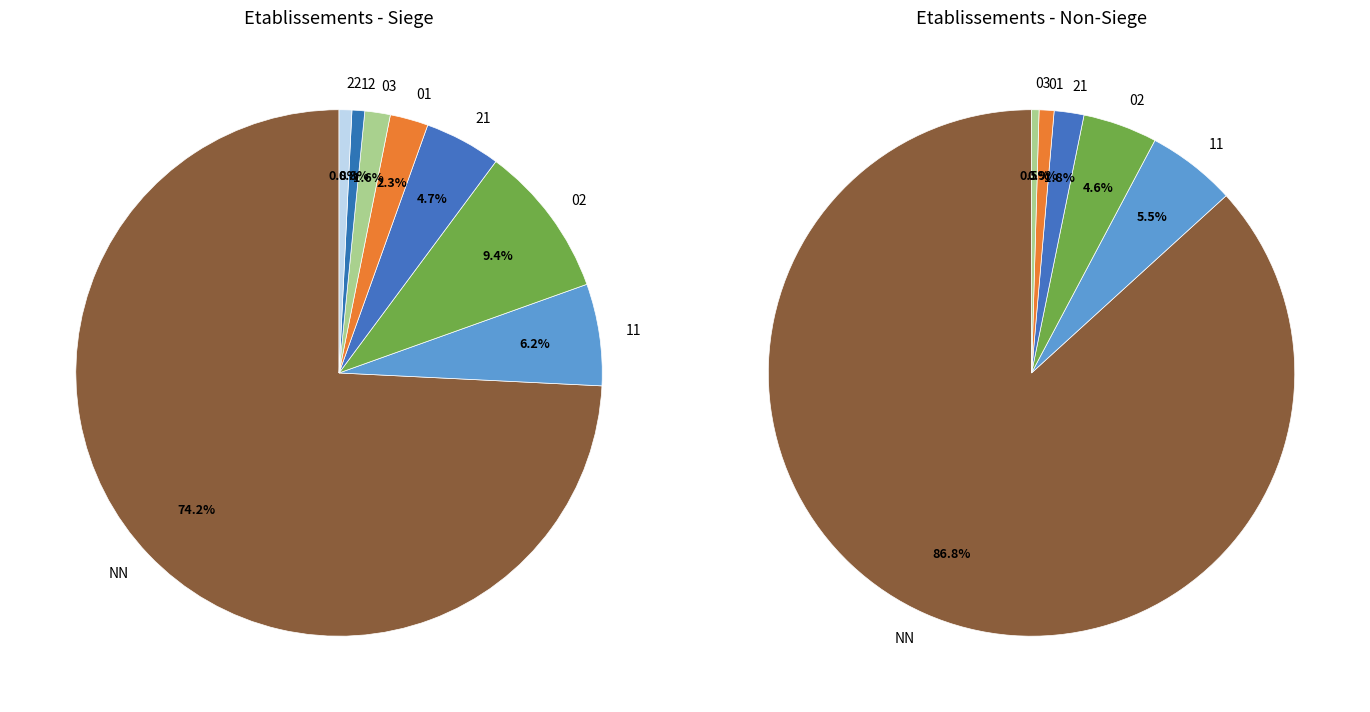

Which category has the biggest portion of the pie?

NN